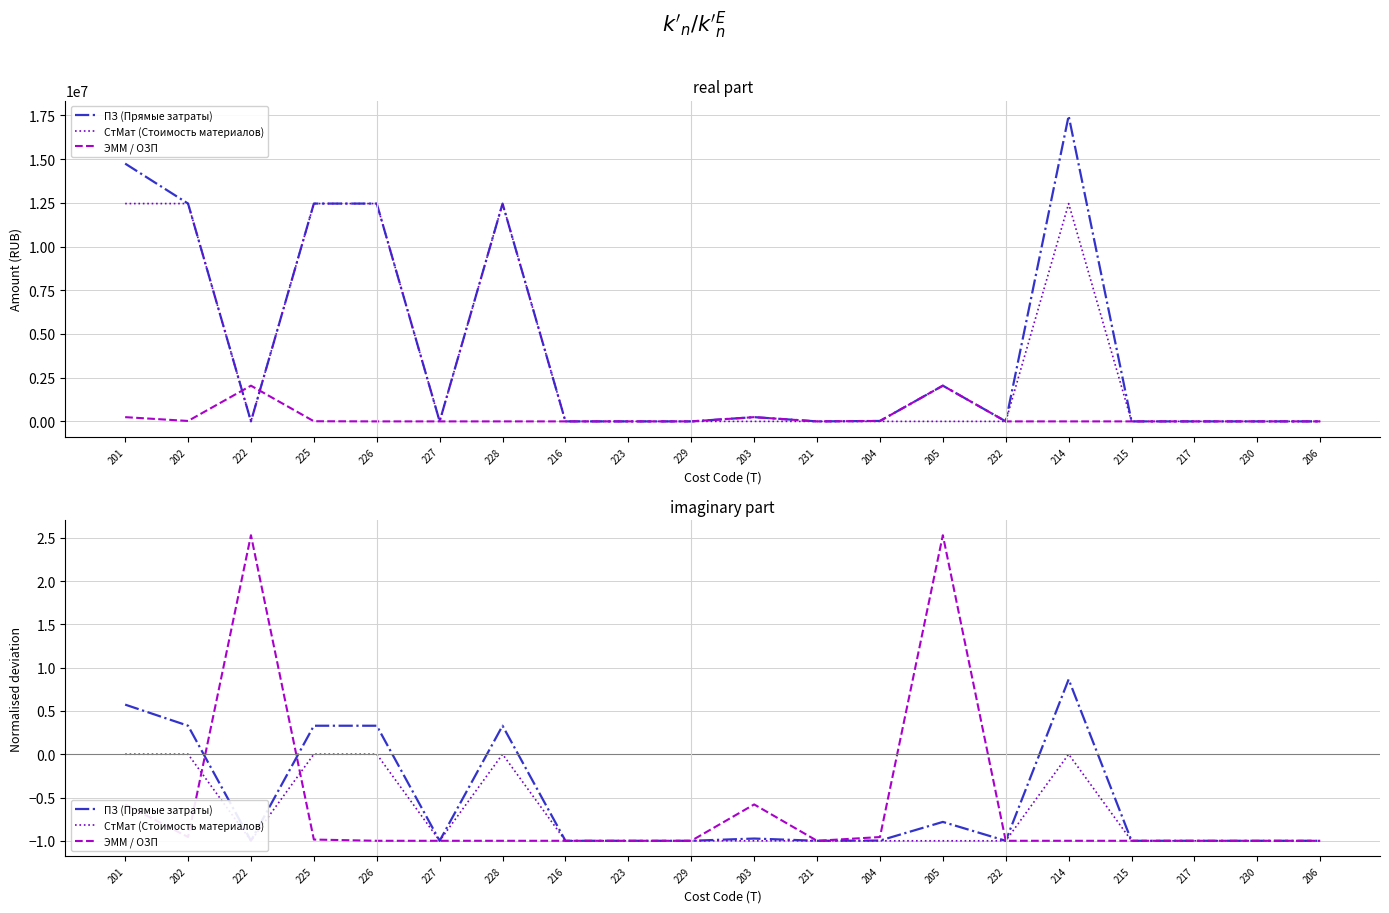

How many values in СтМат (Стоимость материалов) are below zero?

14